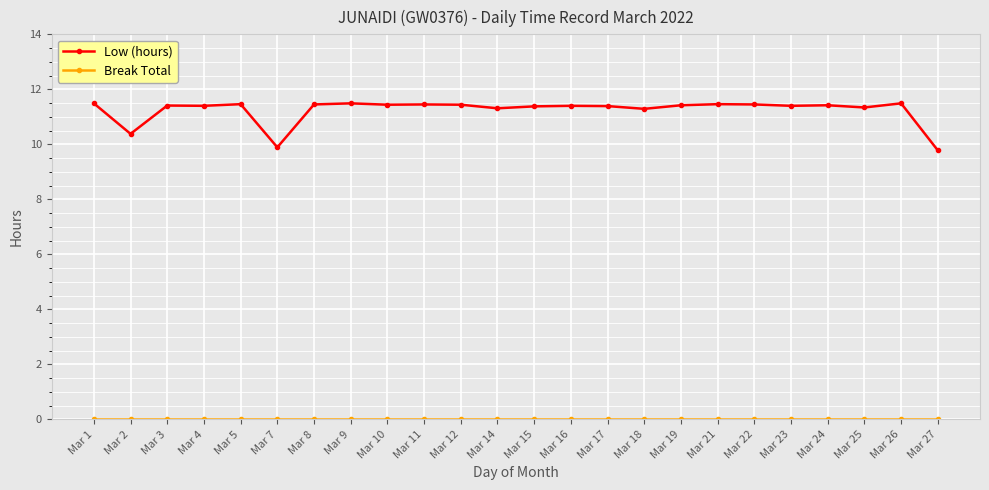

True or false: Low (hours) has more than 1 points higher than both neighbors.

True